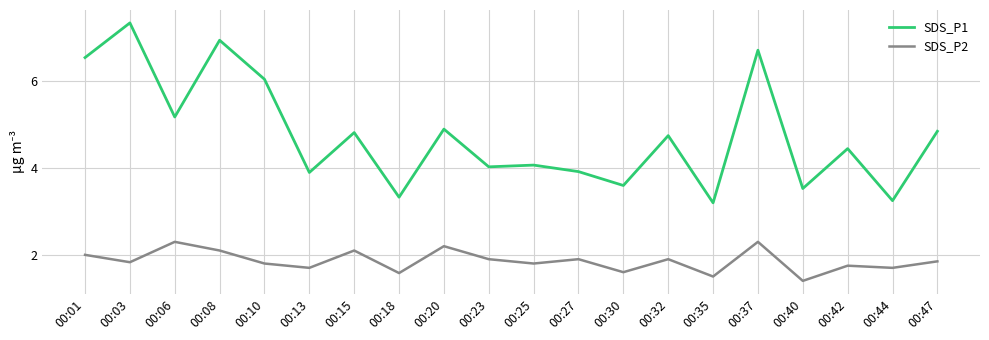

The SDS_P2 series shows 1.8 at 00:10. True or false?

True